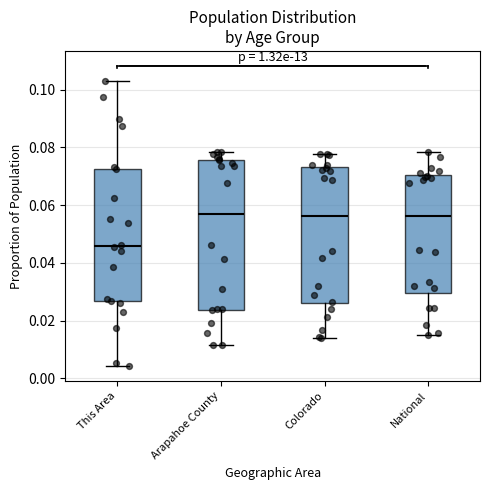

Reading left to right, transcribe this box plot: for each box, give where its median line is, the range the box spans, and where its two whiskers end, as read against the y-axis. The values are not printed on the chart, so give them approximately, as read against the axis.

This Area: median 0.046, box 0.026 to 0.072, whiskers 0.004 to 0.104
Arapahoe County: median 0.056, box 0.024 to 0.076, whiskers 0.012 to 0.078
Colorado: median 0.056, box 0.026 to 0.074, whiskers 0.014 to 0.078
National: median 0.056, box 0.030 to 0.070, whiskers 0.016 to 0.078